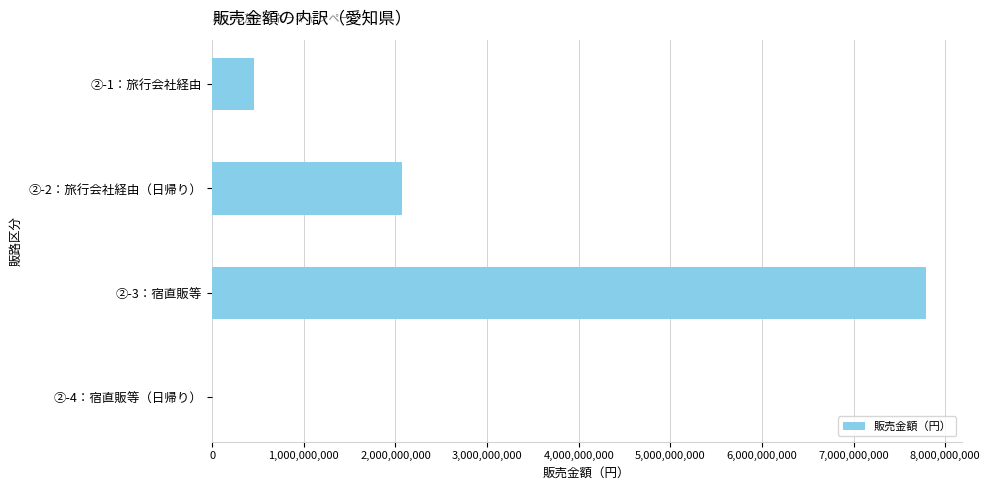

Reading top to bottom, extract all data points from this chart.

②-1：旅行会社経由=458479705	②-2：旅行会社経由（日帰り）=2068401607	②-3：宿直販等=7788150413	②-4：宿直販等（日帰り）=0